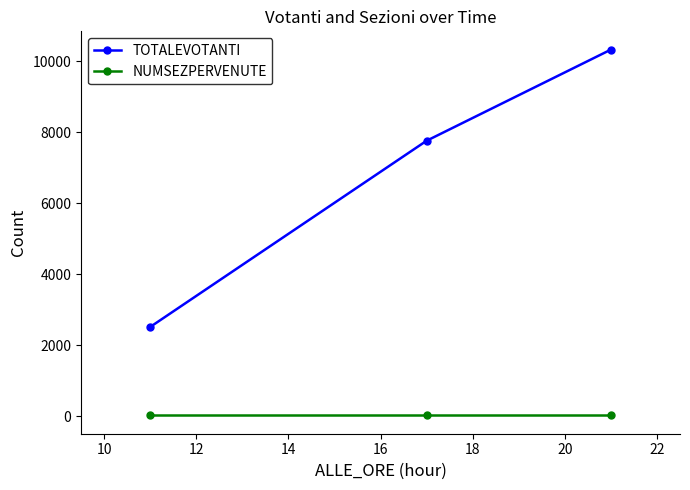

Which series has the largest total across all categories?

TOTALEVOTANTI